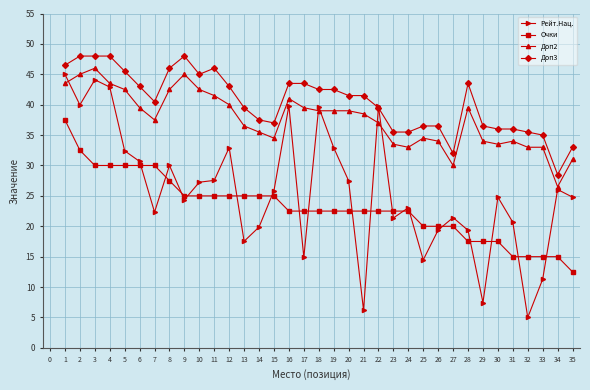

How many Очки values are between 20 and 25?

19